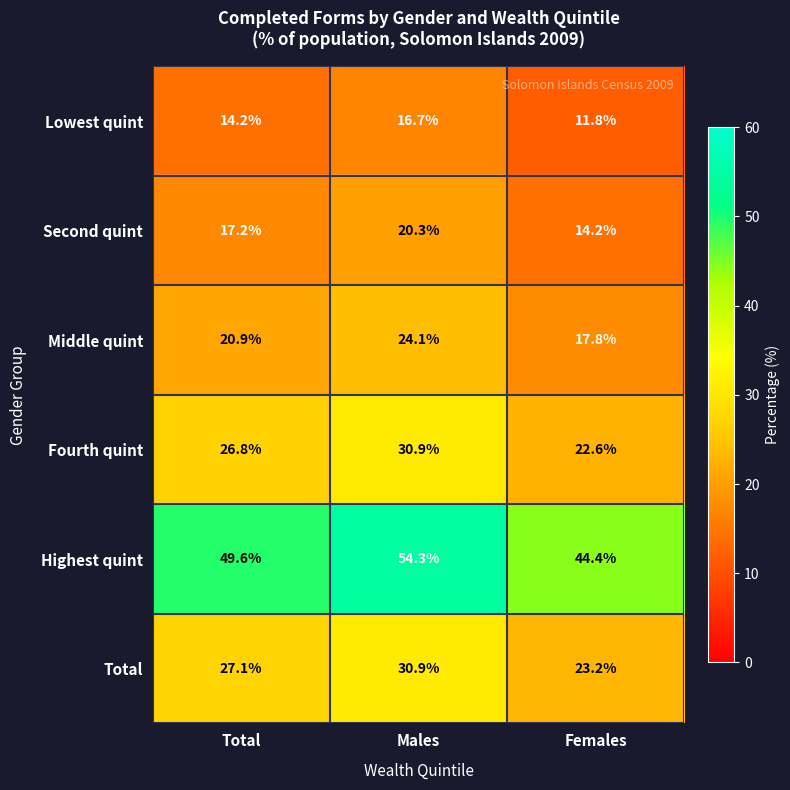

Which series has the largest range (max minus min)?

Highest quint